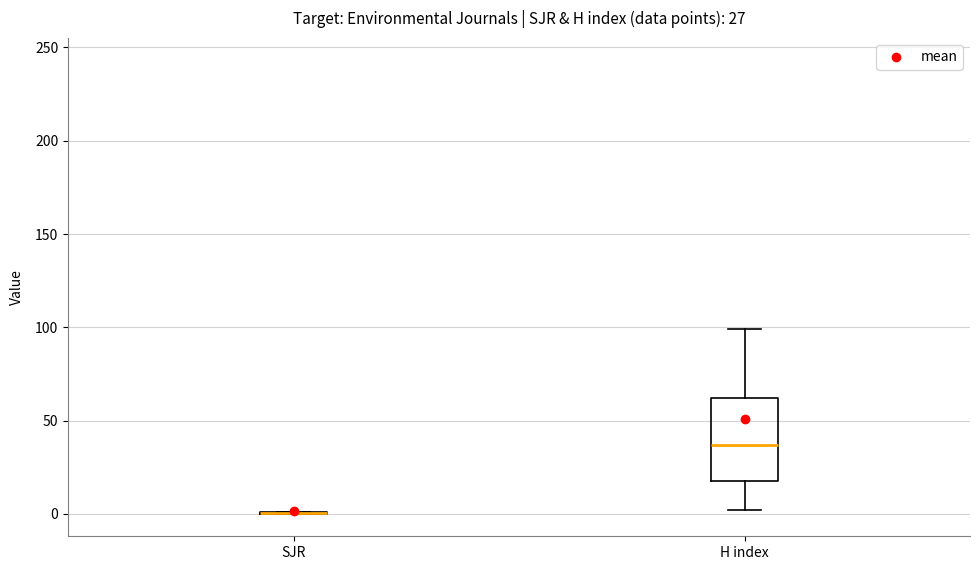

Comparing the boxes themselves (not the whiskers), which one is the tallest?

H index